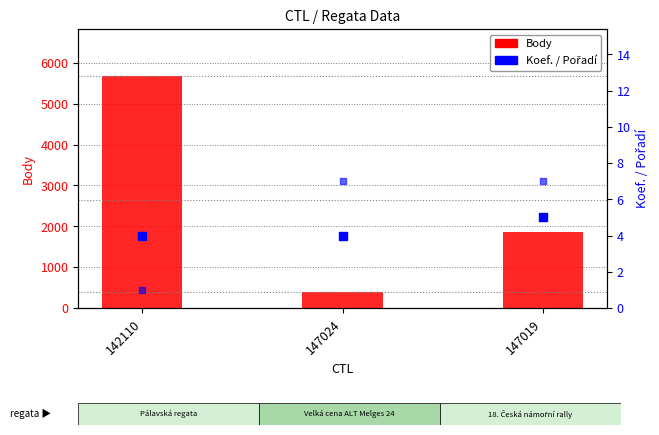

What are all the series names shown in the legend?

Body, Koef., Pořadí